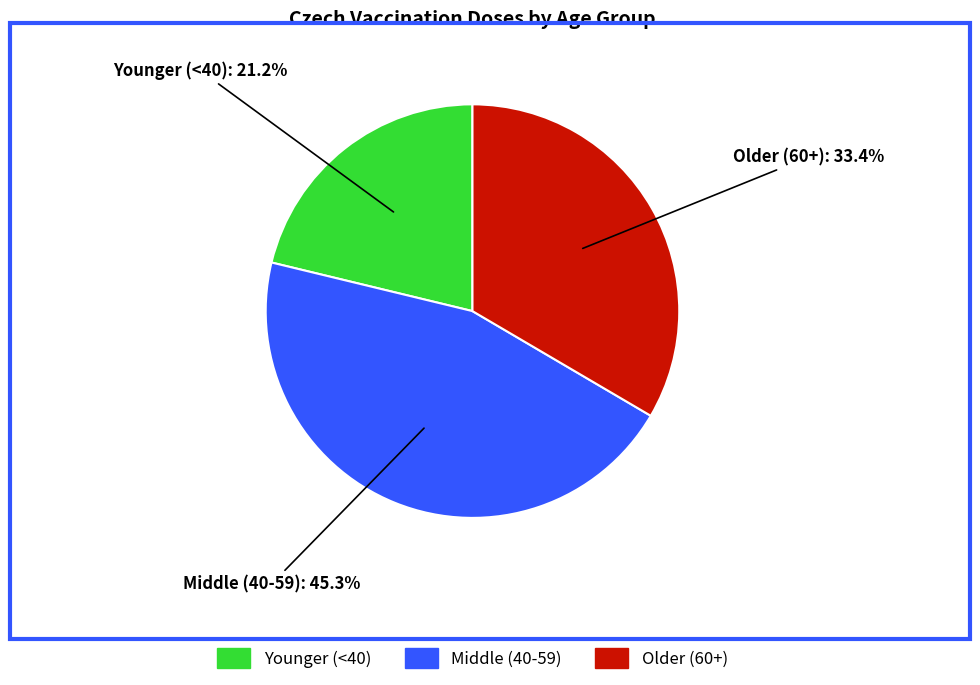

Is there a majority slice in this chart?

No